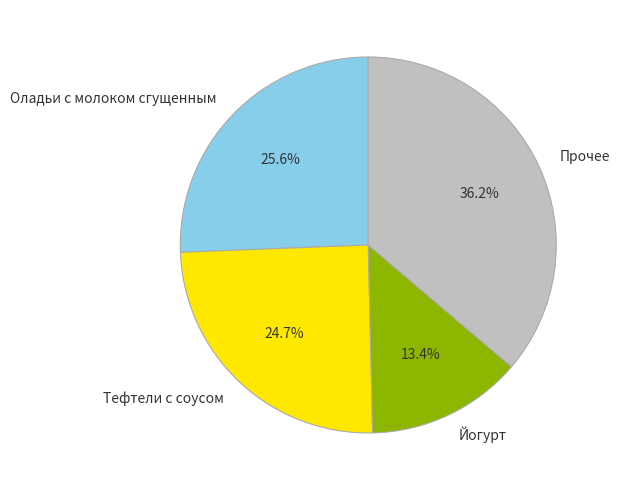

Which category has the smallest portion of the pie?

Йогурт